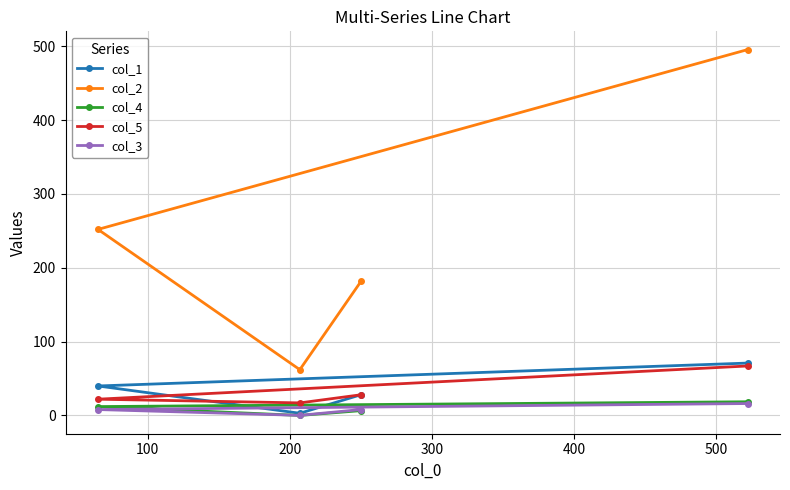

What is the value of the col_1 point at the 3rd from the left?

28.1